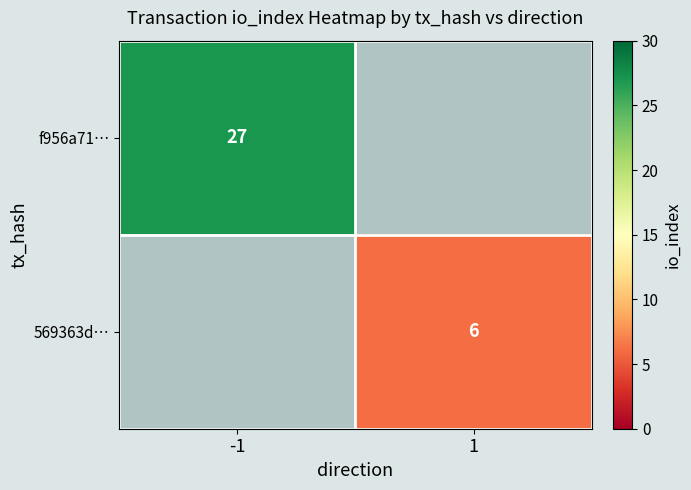

At how many categories does at least one series exceed 23?

1